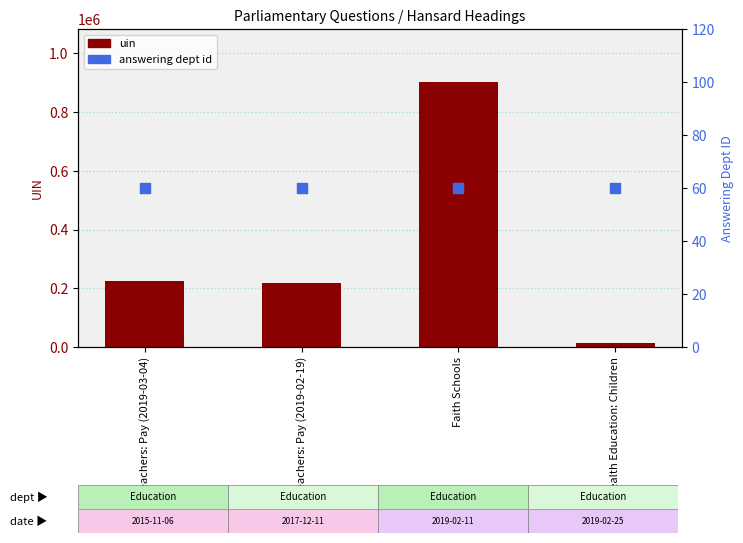

Is the value of uin at Faith Schools greater than the value of answering dept id at Teachers: Pay (2019-03-04)?

Yes